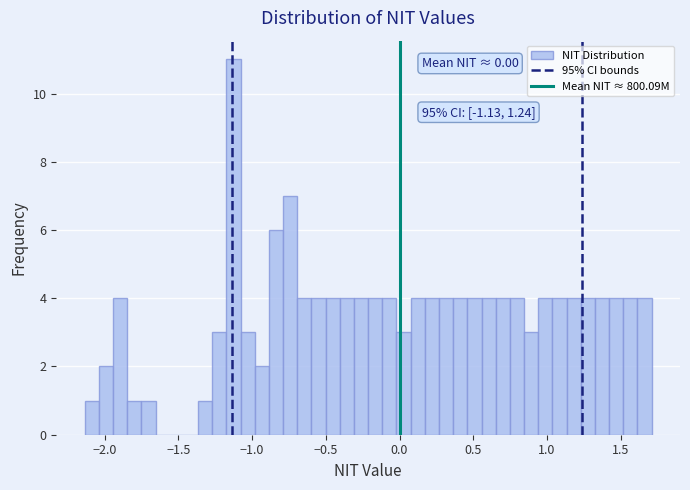

Read against the x-axis, roughly where is the centre of the tallest bar?

-1.15